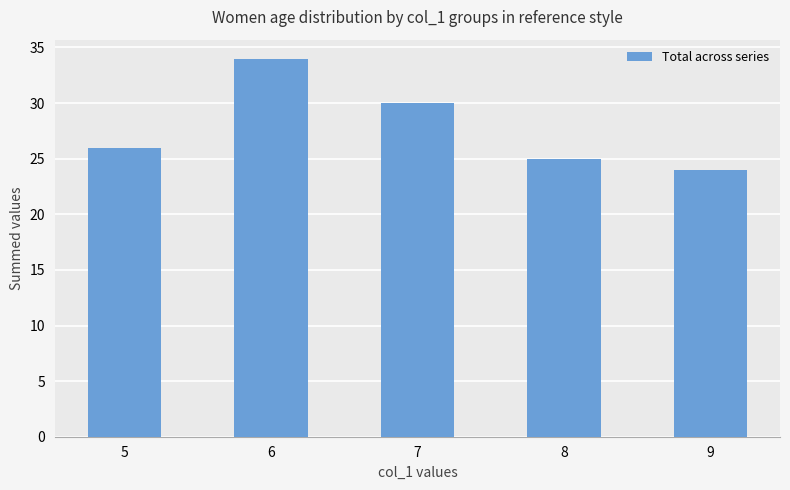

Approximately how many times larger is the value at 5 compared to 6?

0.8